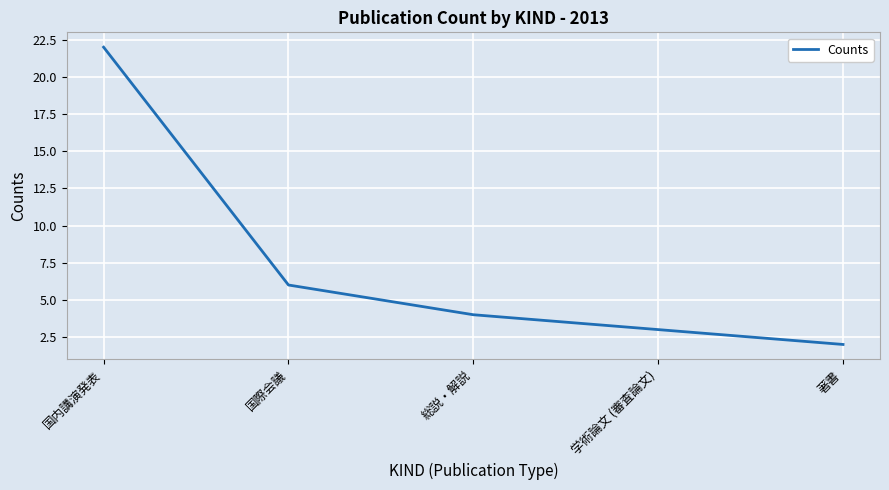

At which label does the data first exceed 4?

国内講演発表